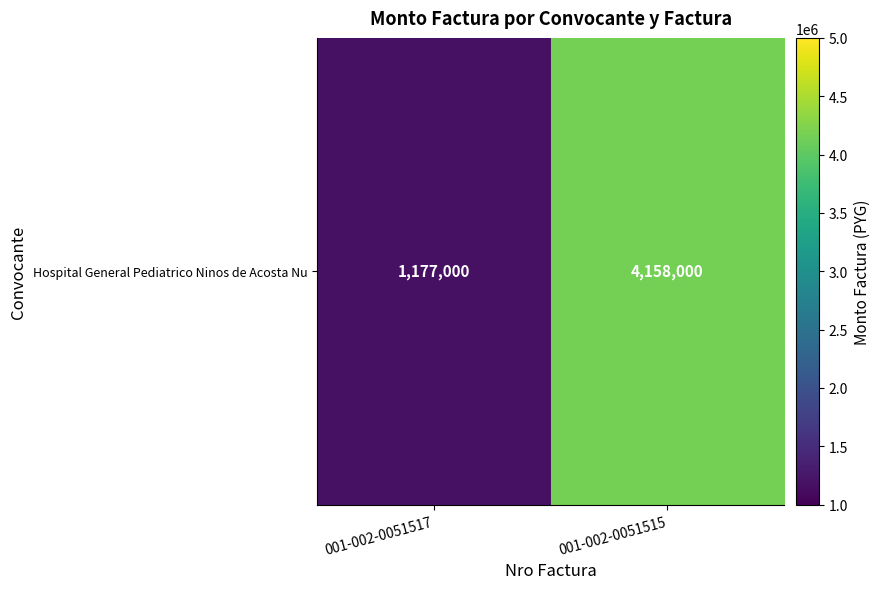

Reading left to right, what are all the values shown in this chart?

1177000	4158000